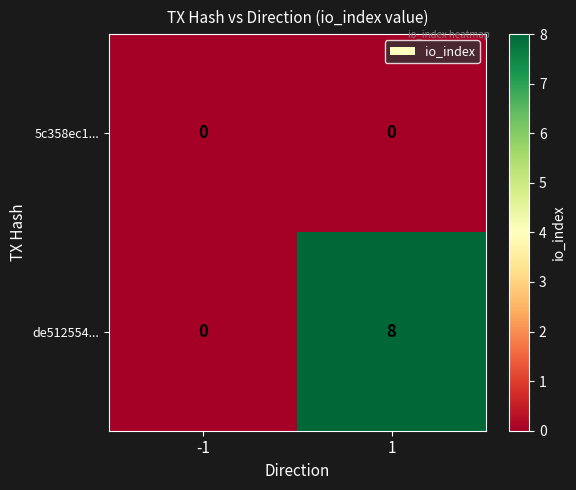

What is the maximum value shown in the chart?

8